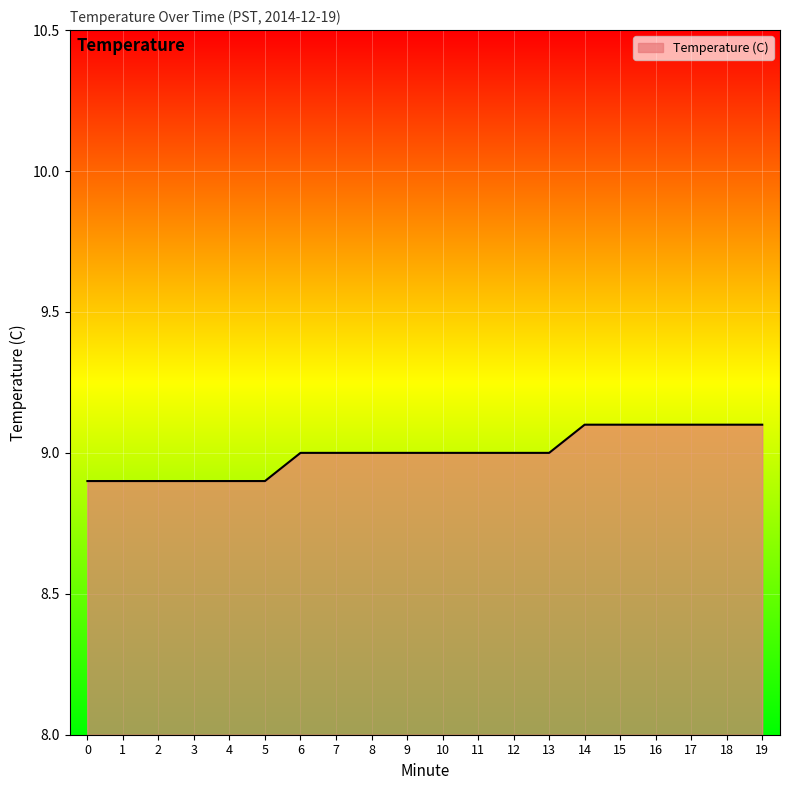

Reading right to left, extract all data points from this chart.

9.1	9.1	9.1	9.1	9.1	9.1	9.0	9.0	9.0	9.0	9.0	9.0	9.0	9.0	8.9	8.9	8.9	8.9	8.9	8.9